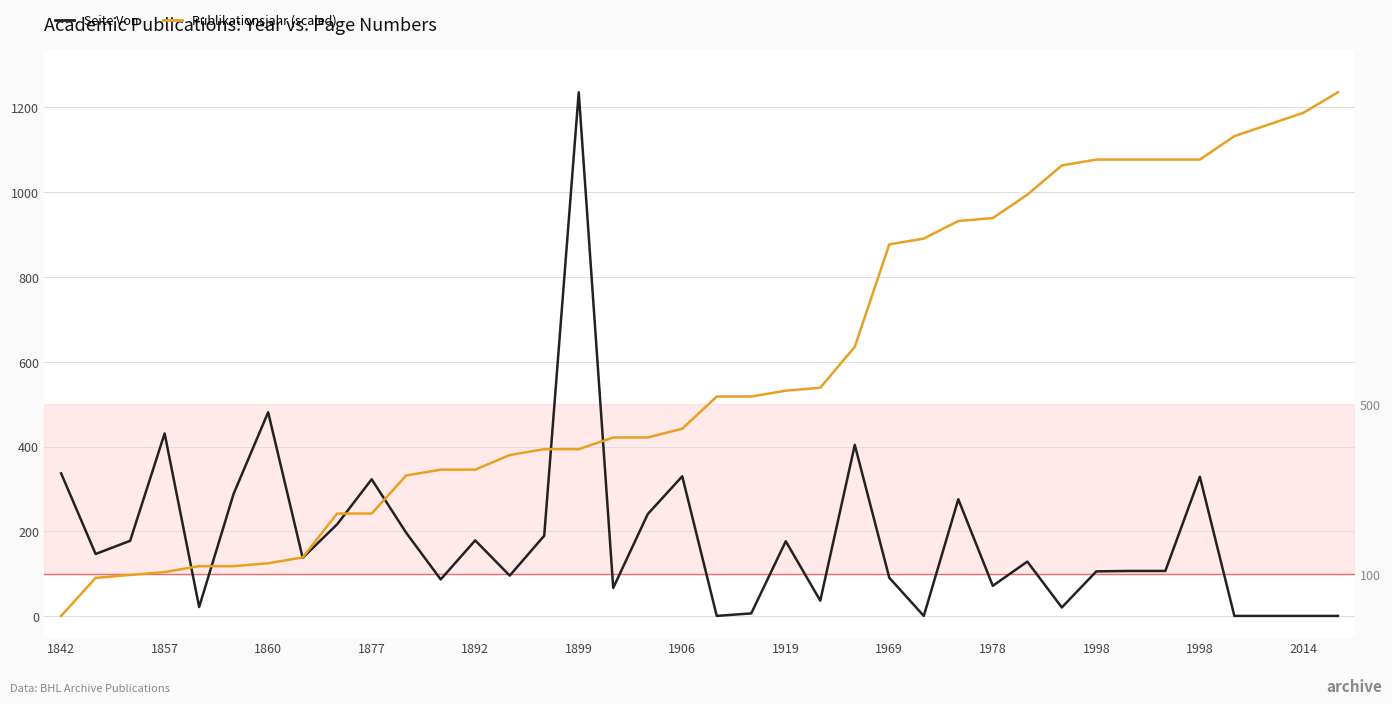

Is this an area chart (filled region under the line)?

No